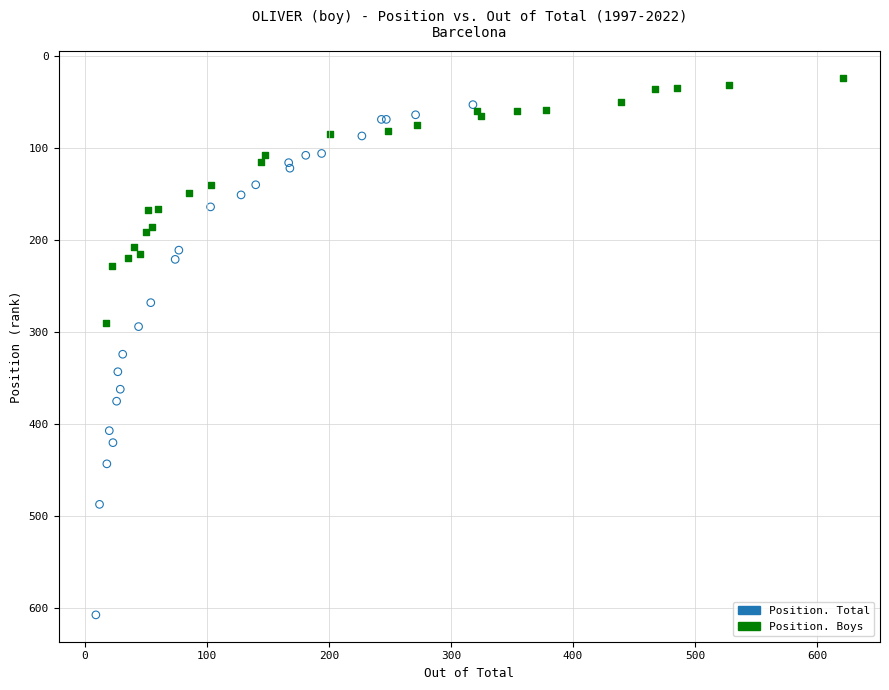

Which series reaches the minimum Y coordinate?

Position. Boys